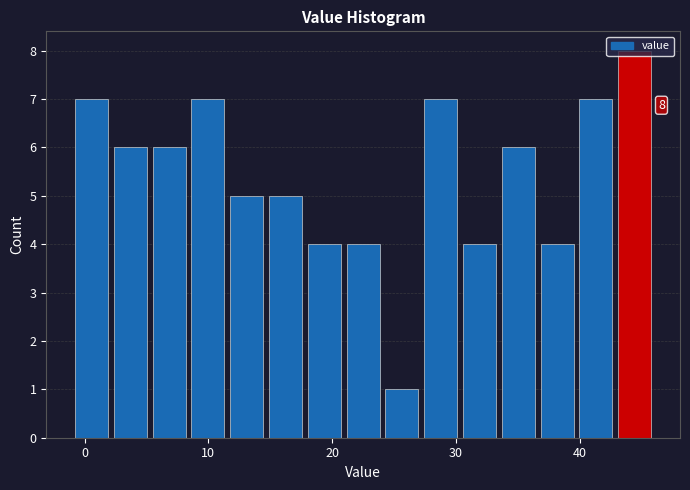

Read against the x-axis, roughly where is the centre of the tallest bar?

44